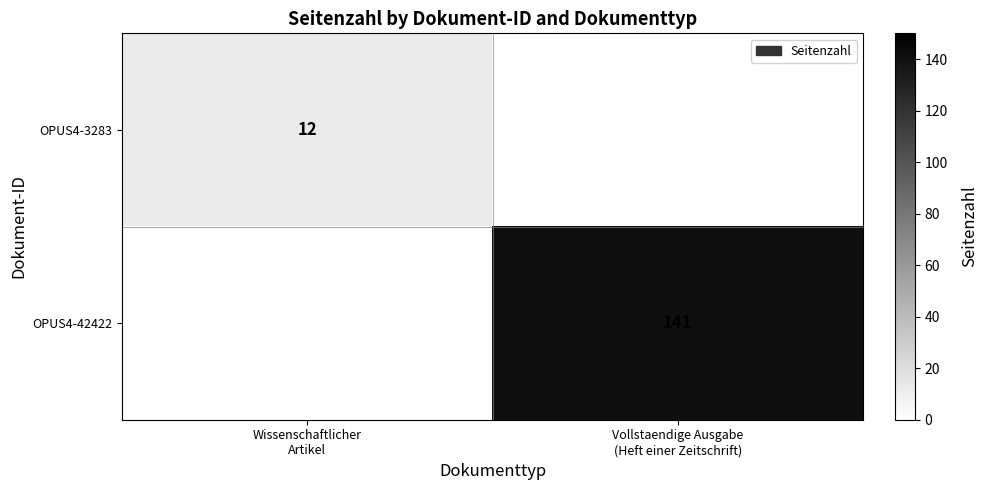

At how many categories does at least one series exceed 96?

1